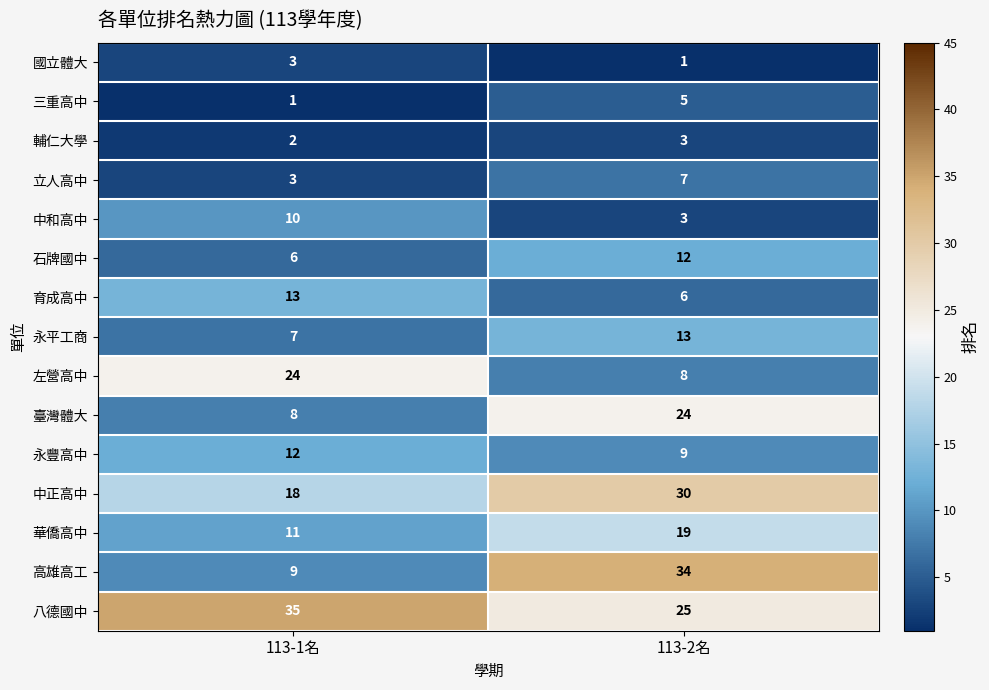

Where is 育成高中 nearest to the value 9?

113-2名